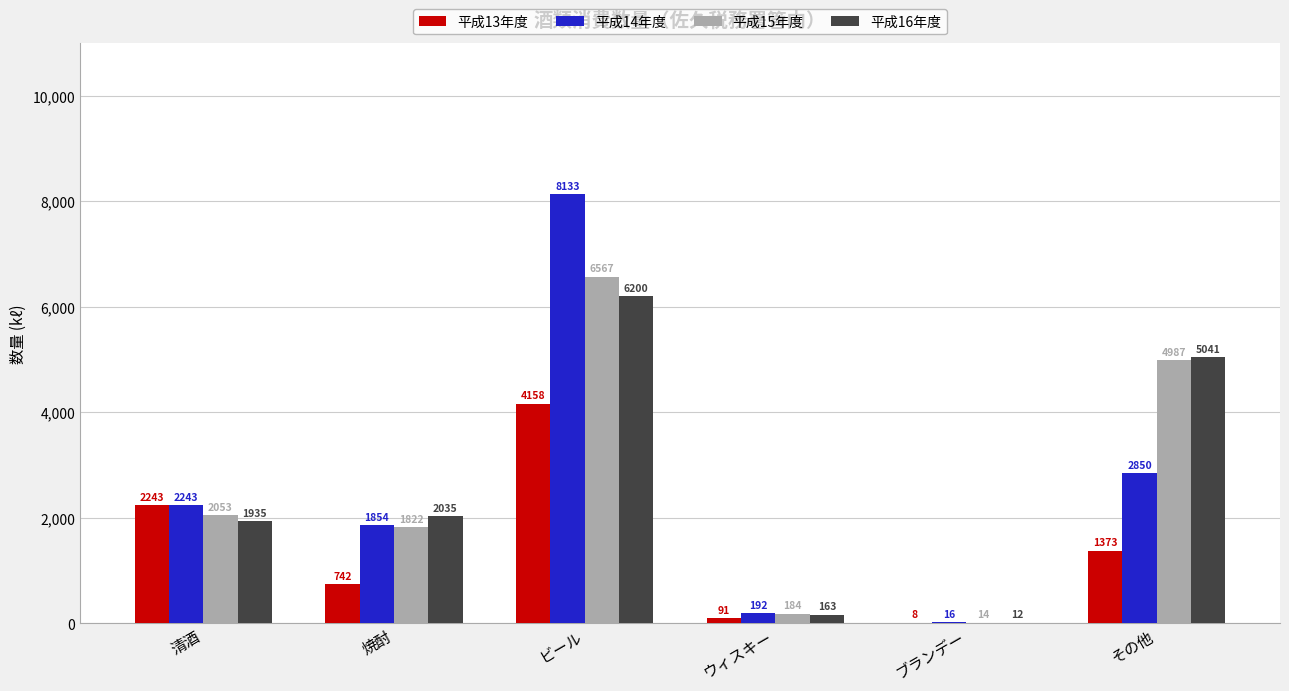

What is the sum of the 平成16年度 values at ブランデー and ウィスキー?

175